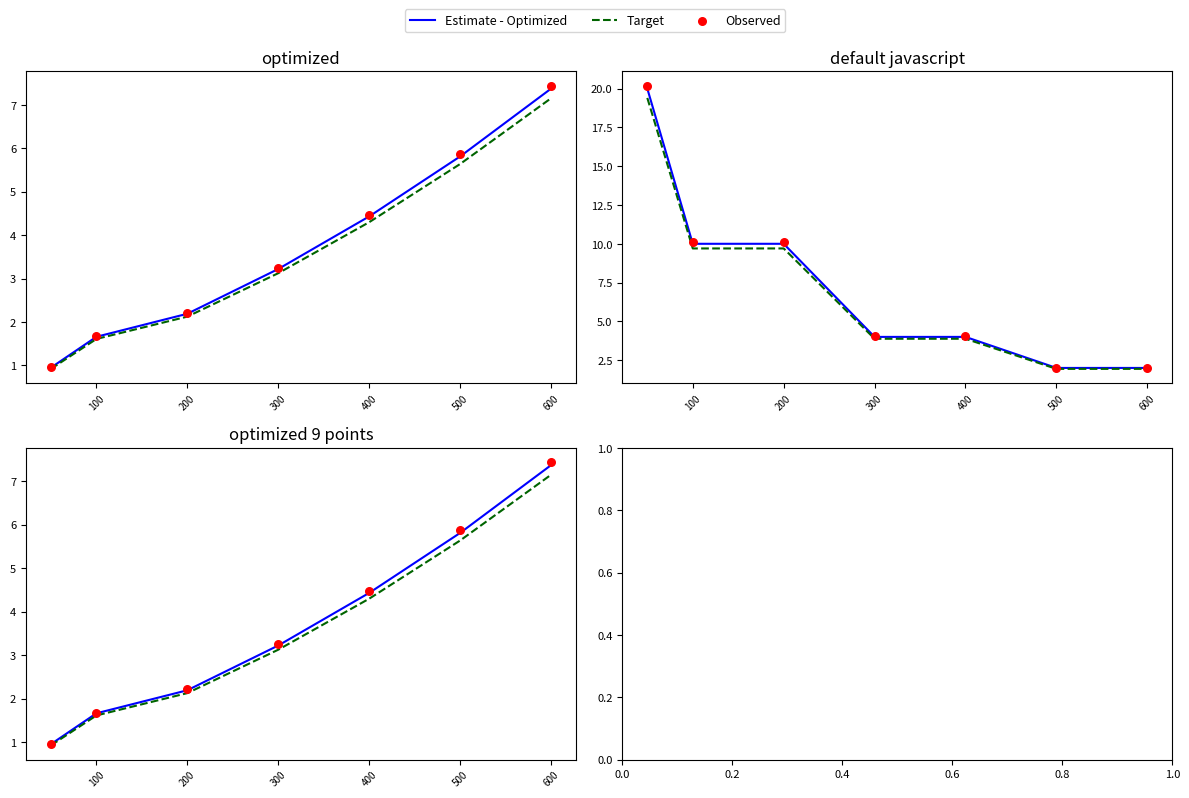

What are all the series names shown in the legend?

Estimate - Optimized, Target, Observed